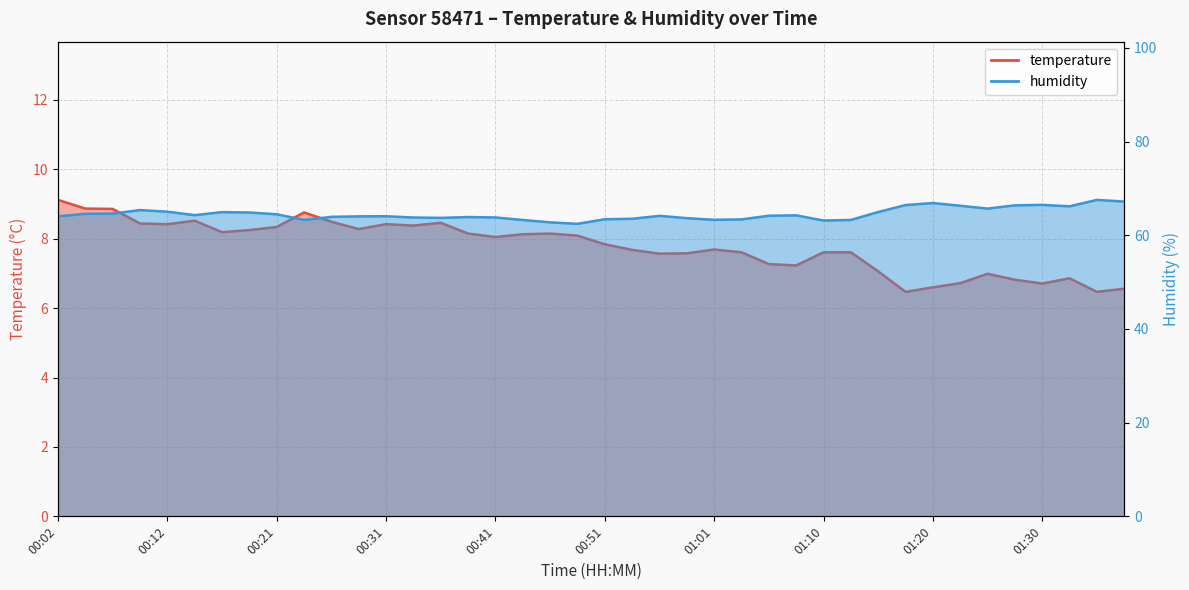

What is the sum of all humidity values?

2581.1